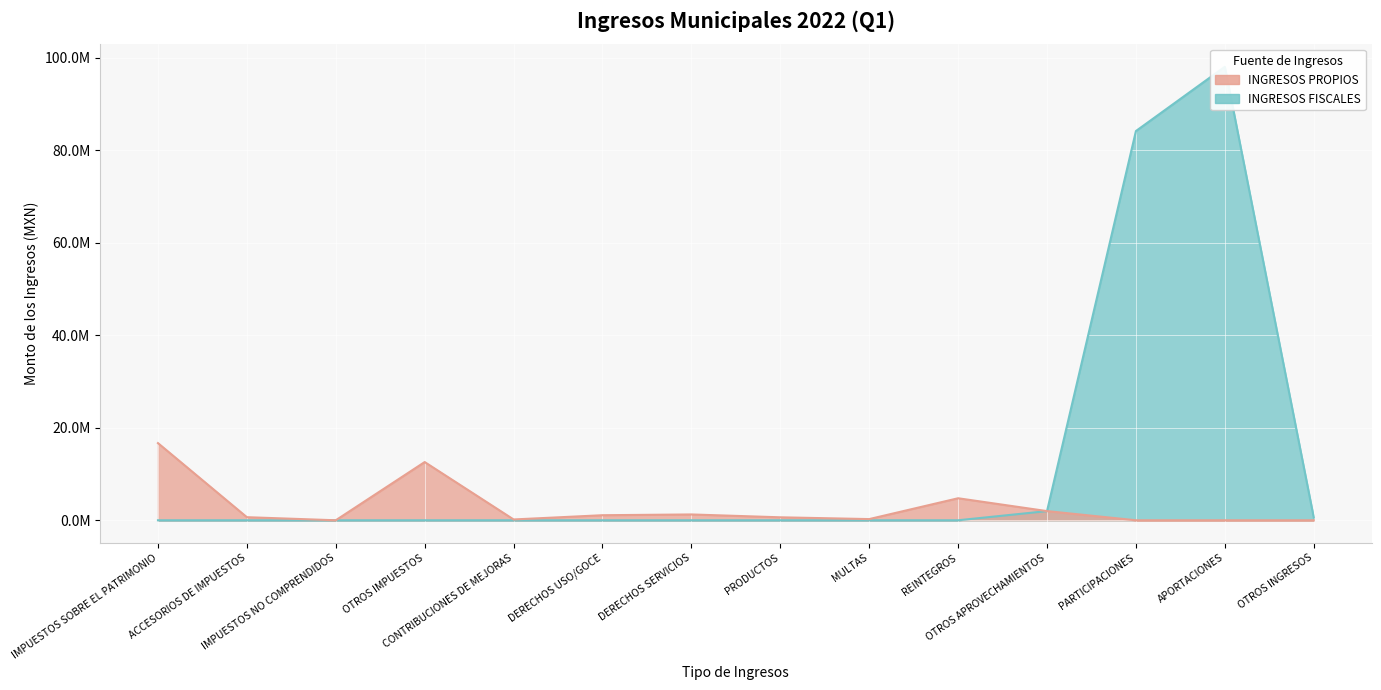

True or false: INGRESOS PROPIOS and INGRESOS FISCALES cross at least once.

False